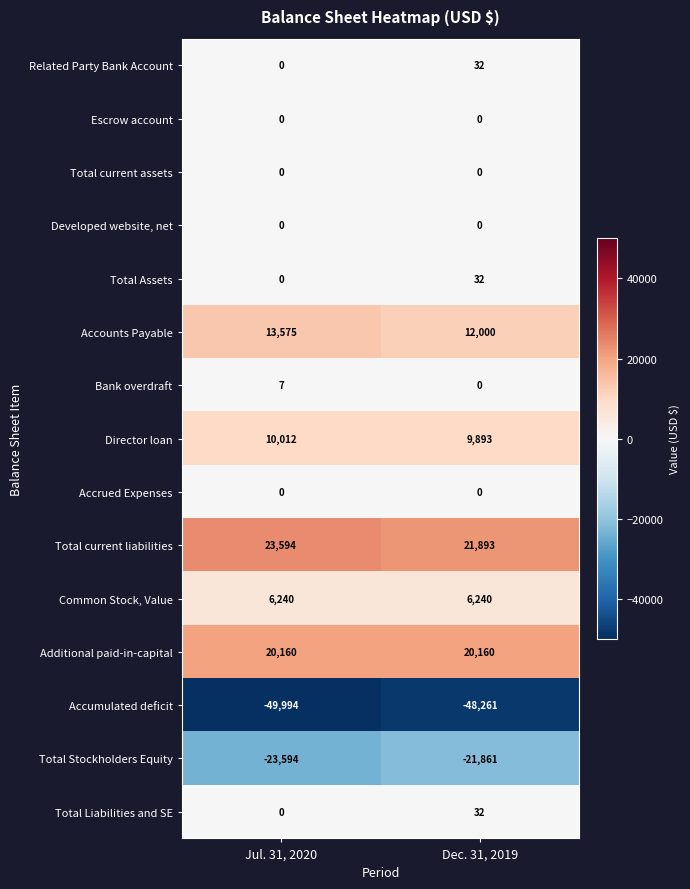

At which label is Total Assets closest to 16?

Jul. 31, 2020